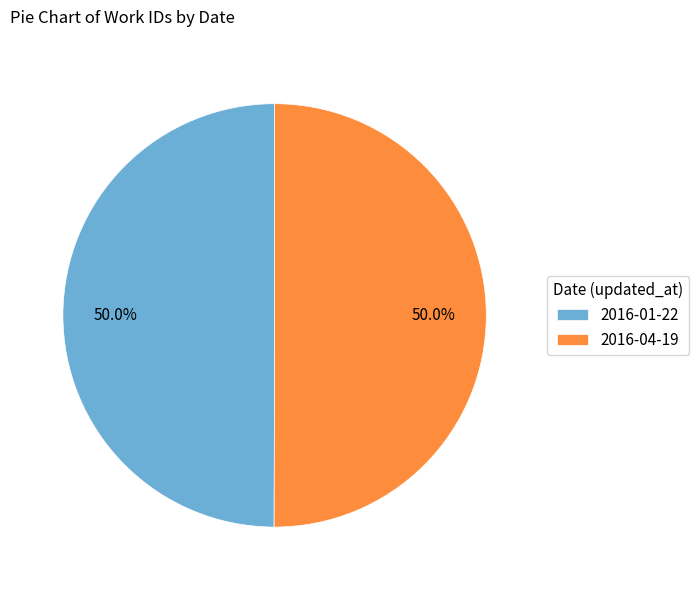

To the nearest percent, what portion does 2016-04-19 represent?

50%